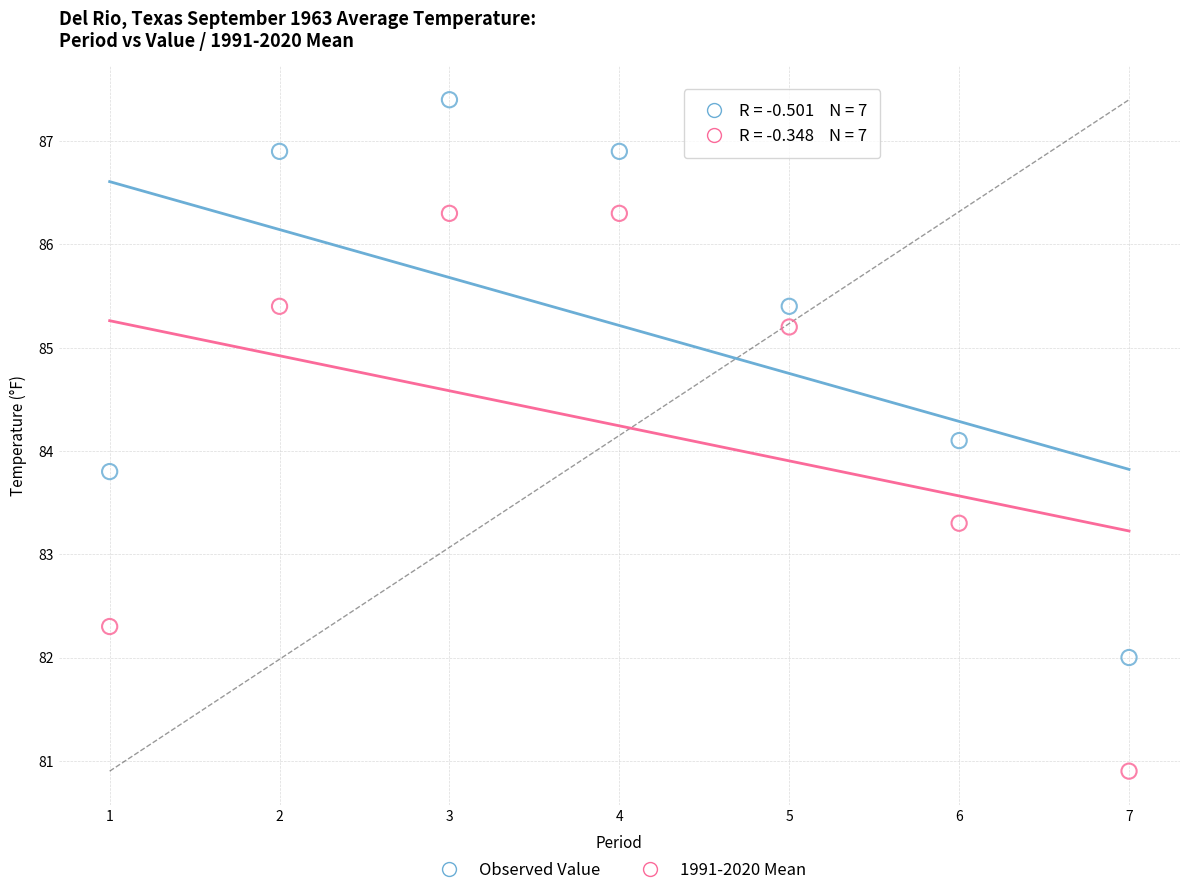

Which series contains the highest Y value?

Observed Value